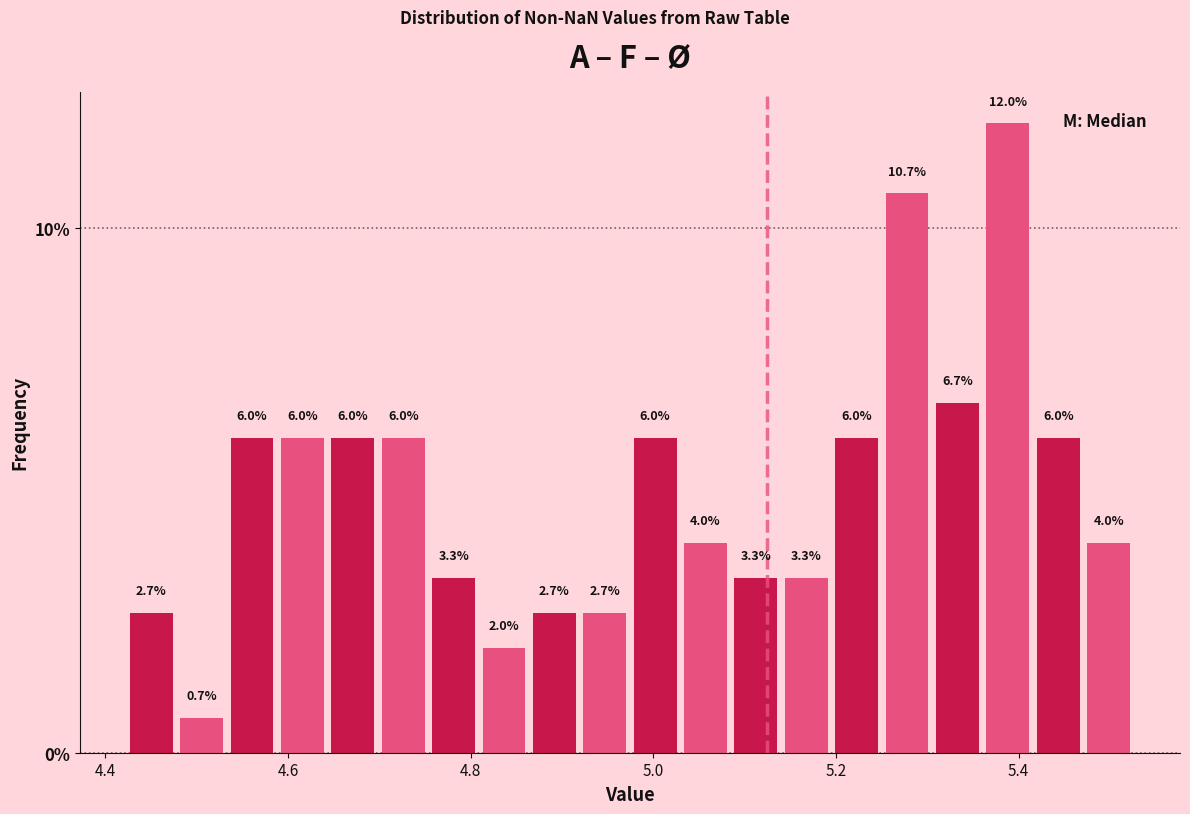

Read against the x-axis, roughly where is the centre of the tallest bar?

5.38